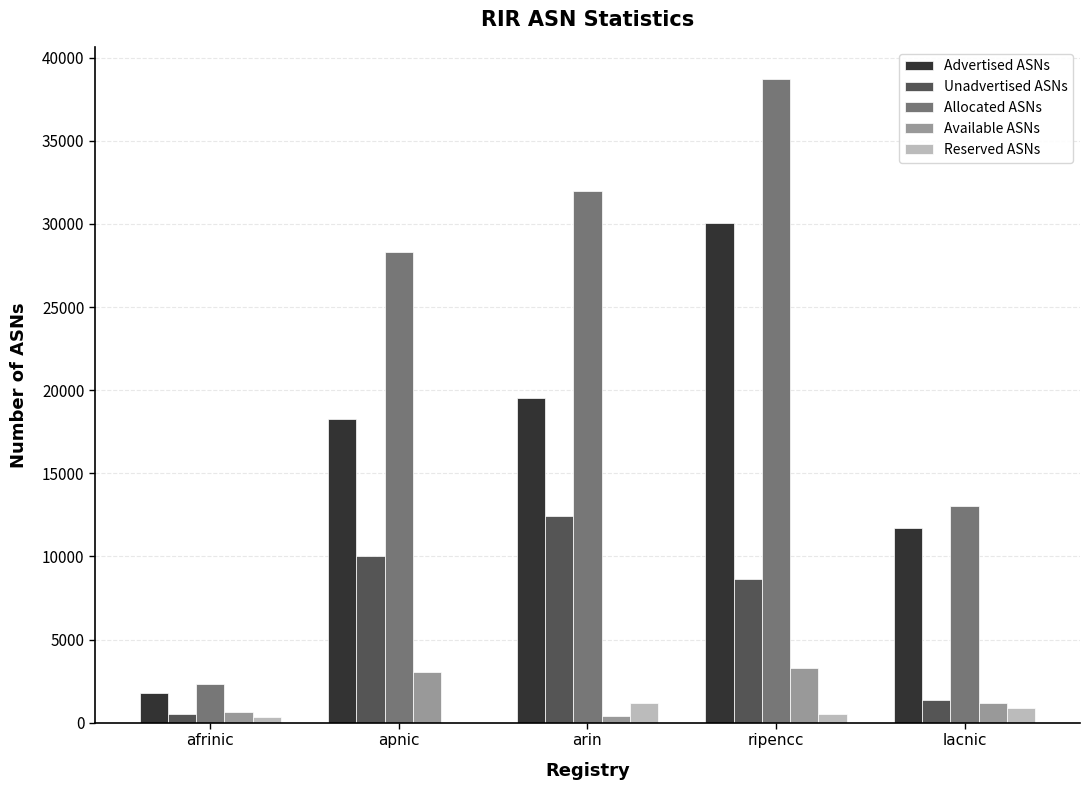

What are all the series names shown in the legend?

Advertised ASNs, Unadvertised ASNs, Allocated ASNs, Available ASNs, Reserved ASNs